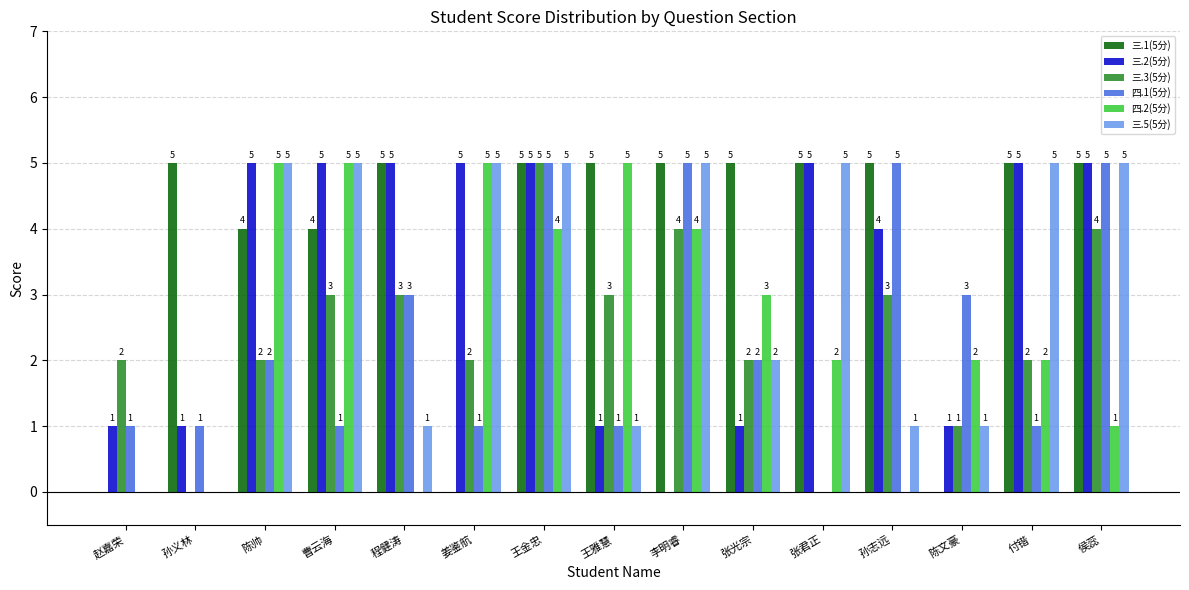

What is the sum of all 三.5(5分) values?

46